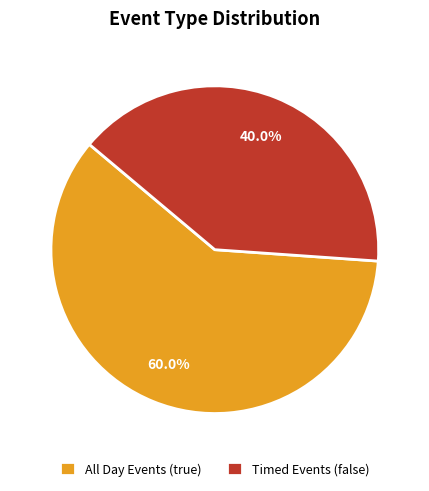

Which slice is the largest?

All Day Events (true)